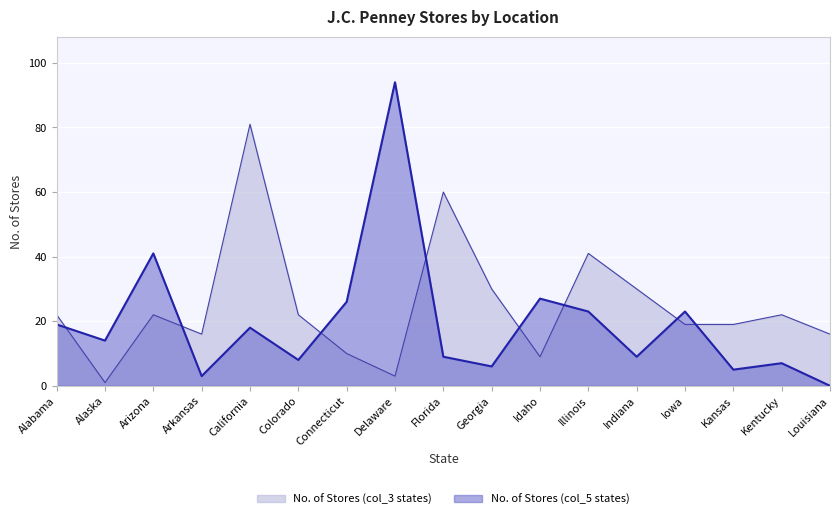

At which label is No. of Stores (col_5) closest to 47?

Arizona